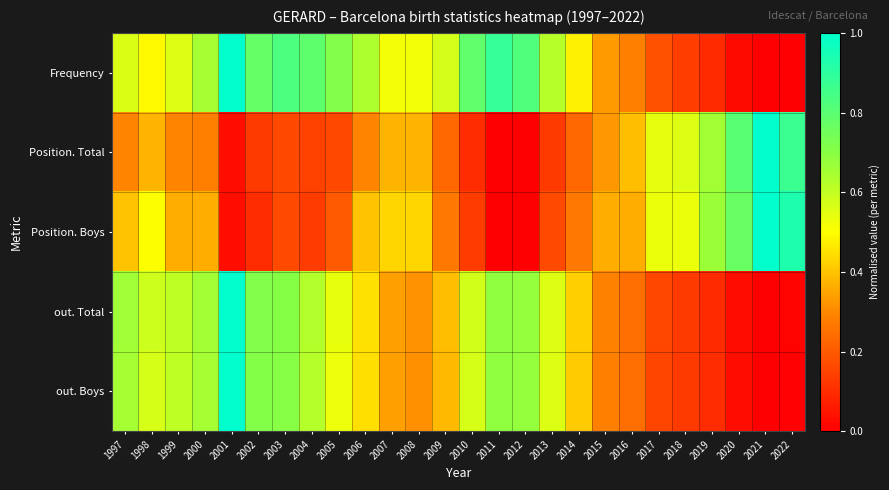

At how many categories does at least one series exceed 0?

26